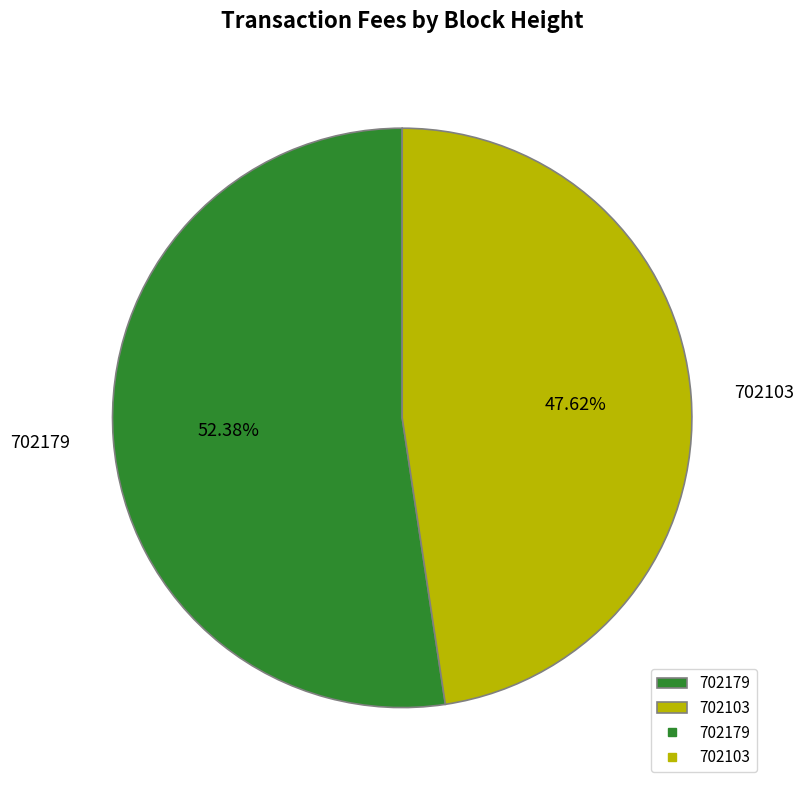

What portion of the pie excludes 702179?

47.6%